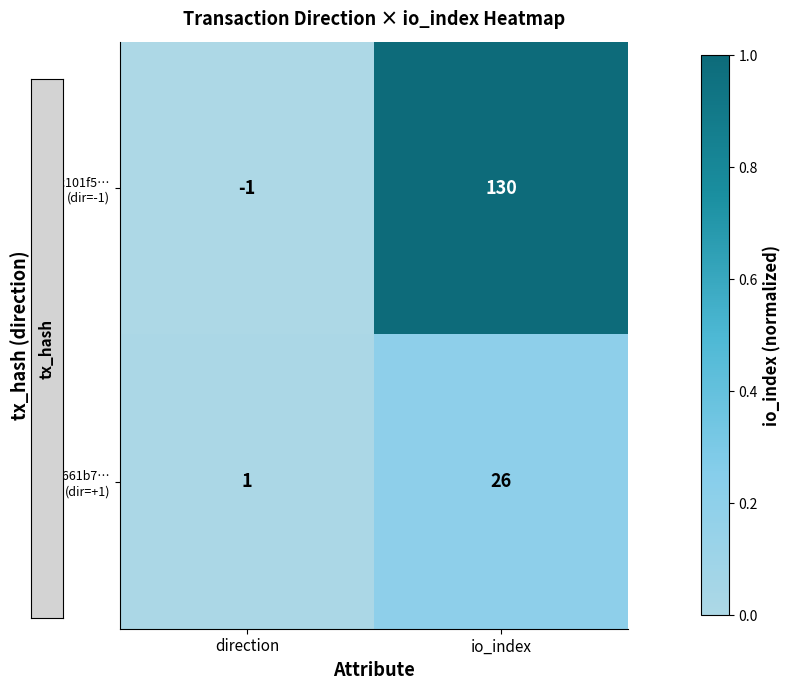

Which label corresponds to the largest value in the chart?

io_index